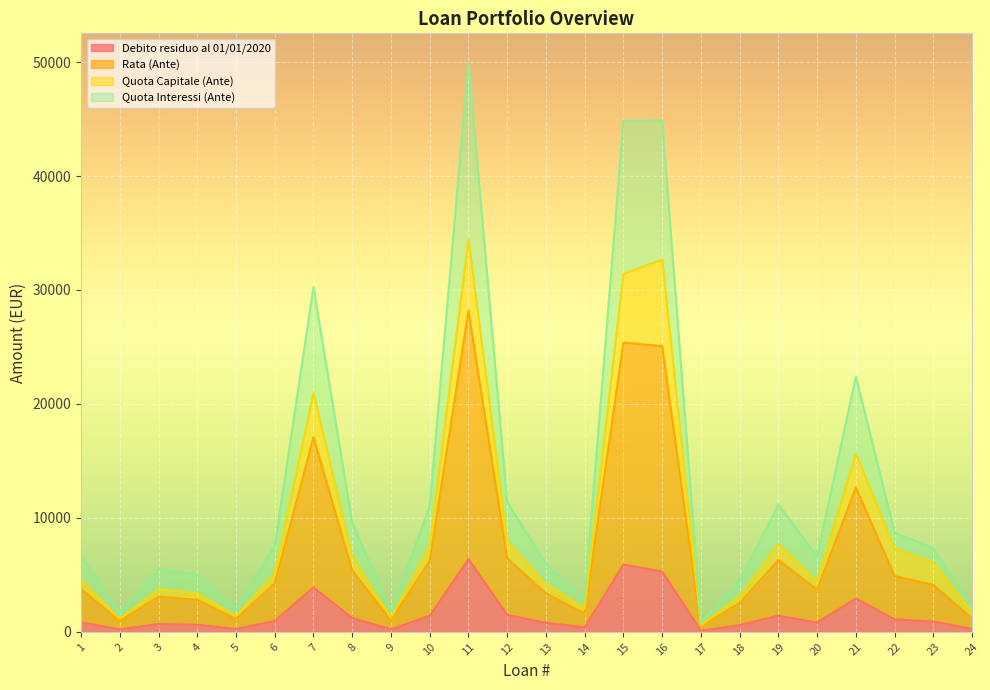

How many values in the Quota Capitale (Ante) series exceed 5168?

12